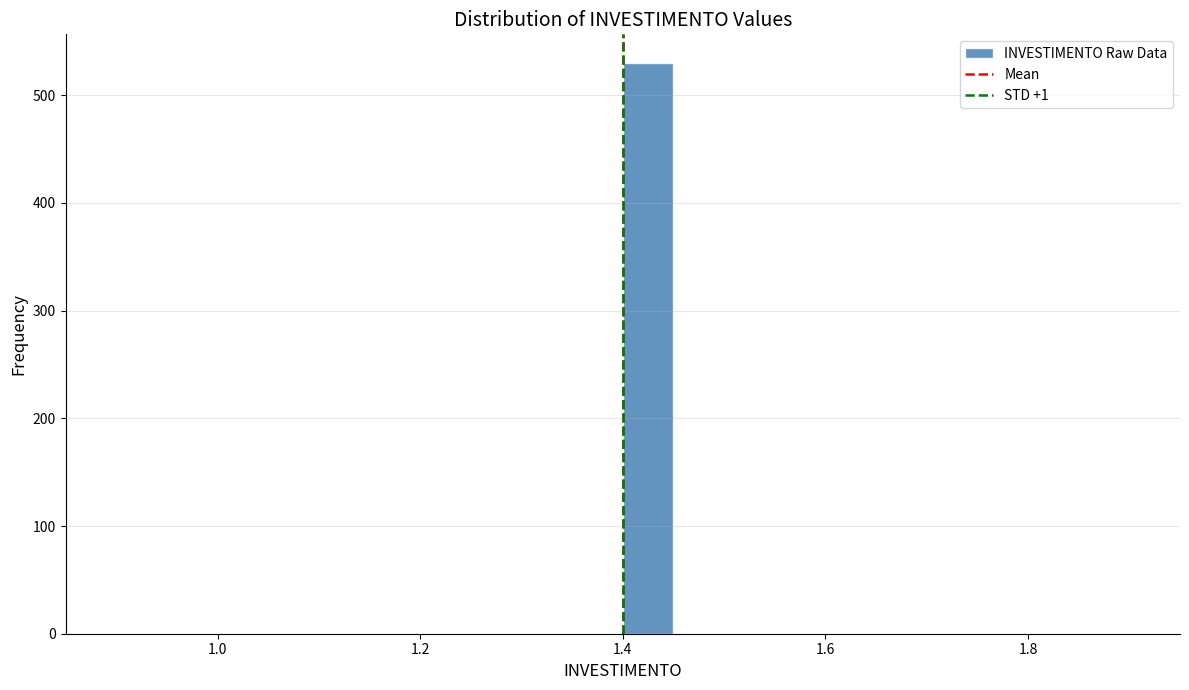

Read against the x-axis, roughly where is the centre of the tallest bar?

1.42